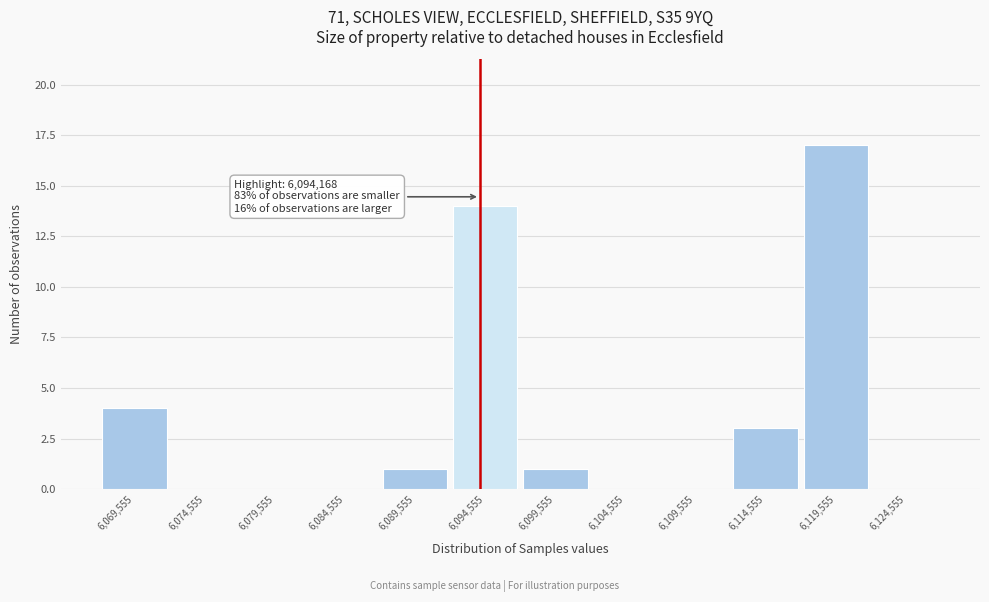

Which range on the x-axis has the tallest bar?

6117000 to 6122000